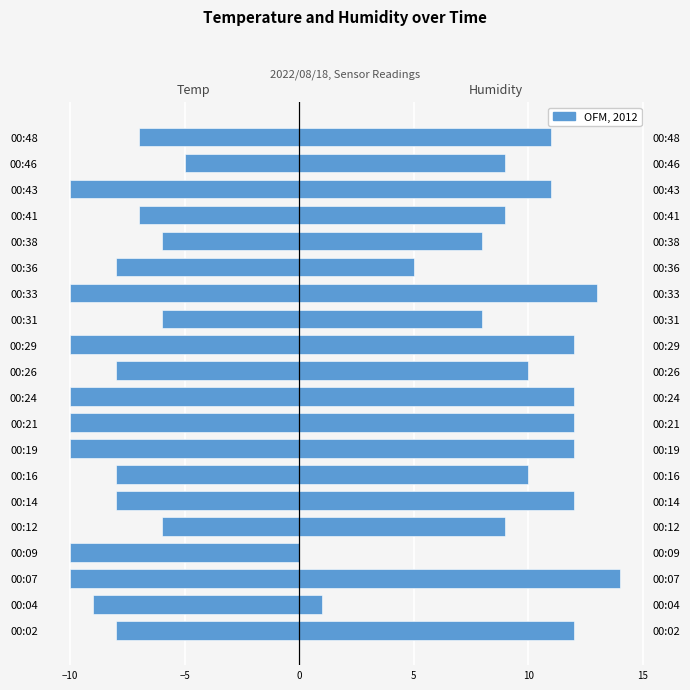

What is the sum of the Temp values at 00:12 and 00:26?

-14.0